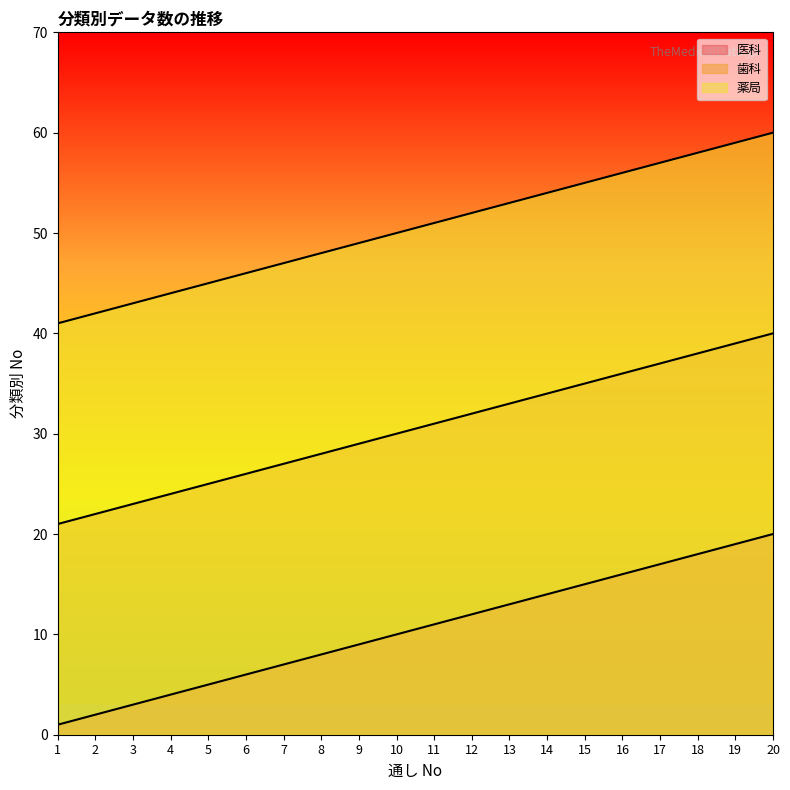

What is the sum of all 歯科 values?

610